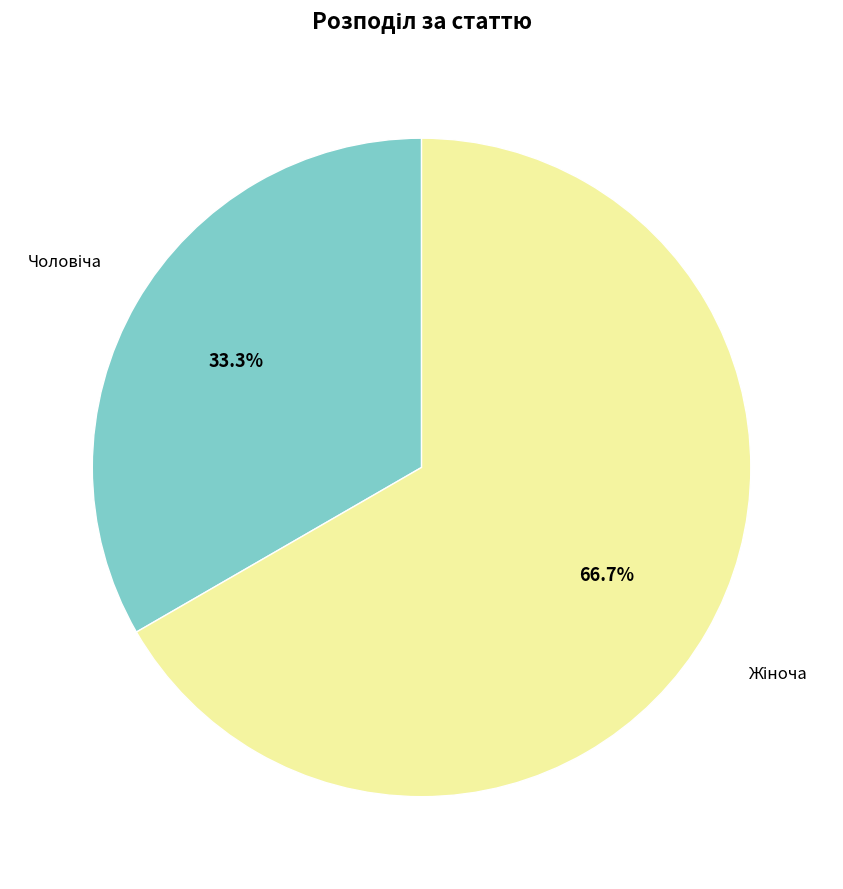

Does Чоловіча account for over 50% of the chart?

No